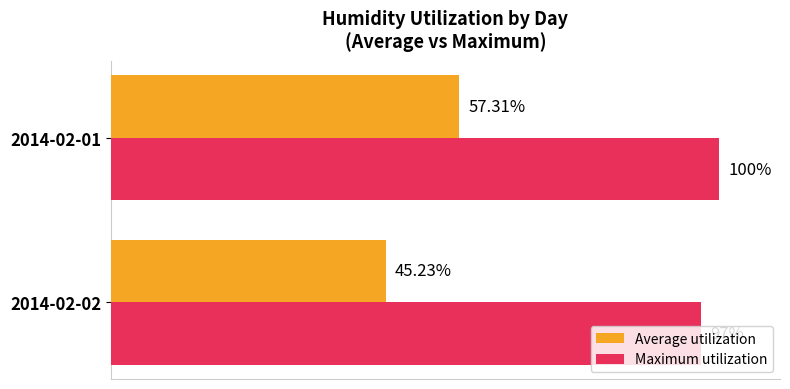

Rank the series by their average value, from lowest to highest.

Average utilization, Maximum utilization